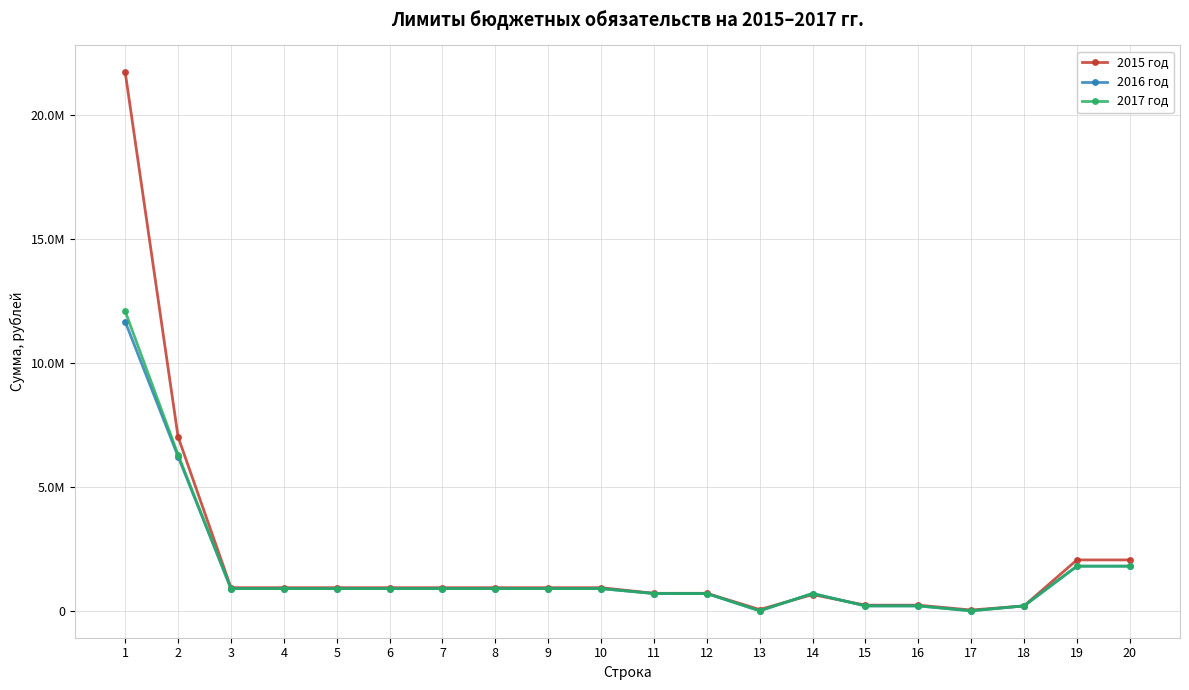

True or false: 2016 год has a value of 245135.2 at 3.

False